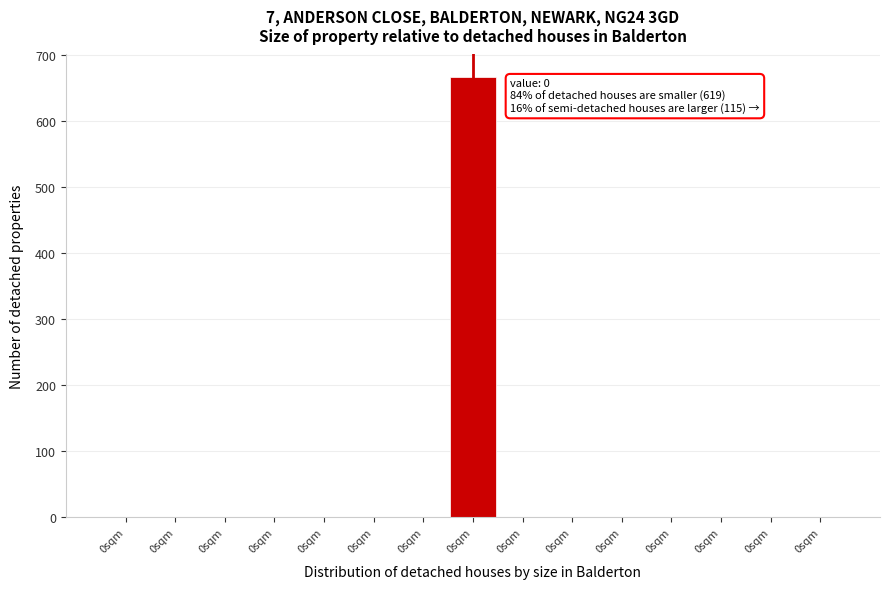

Are the bars horizontal?

No